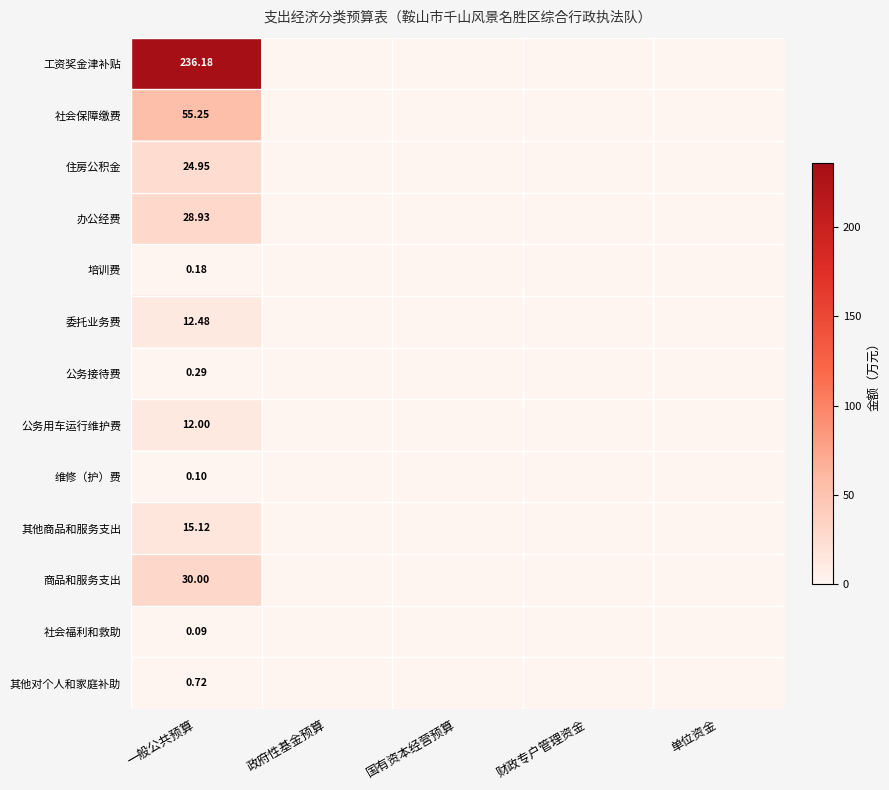

At how many categories does at least one series exceed 51?

1